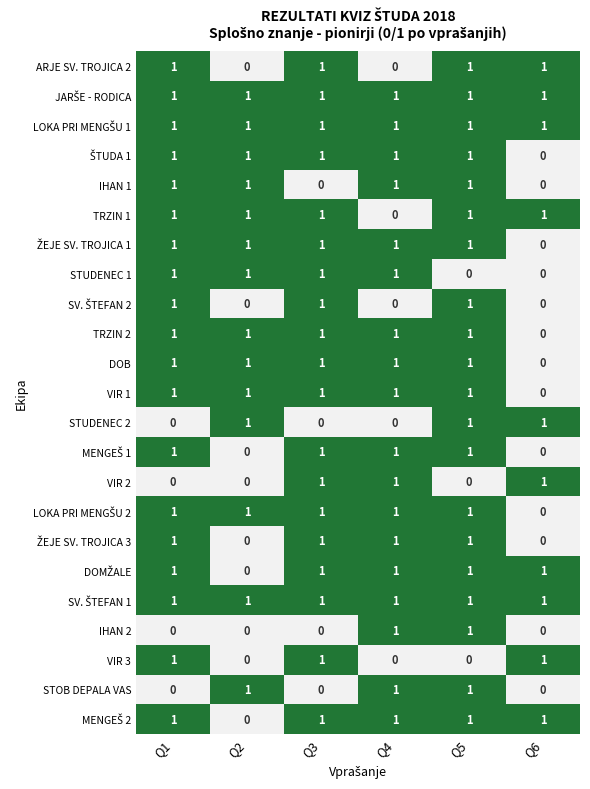

The VIR 2 series shows 1 at Q6. True or false?

True